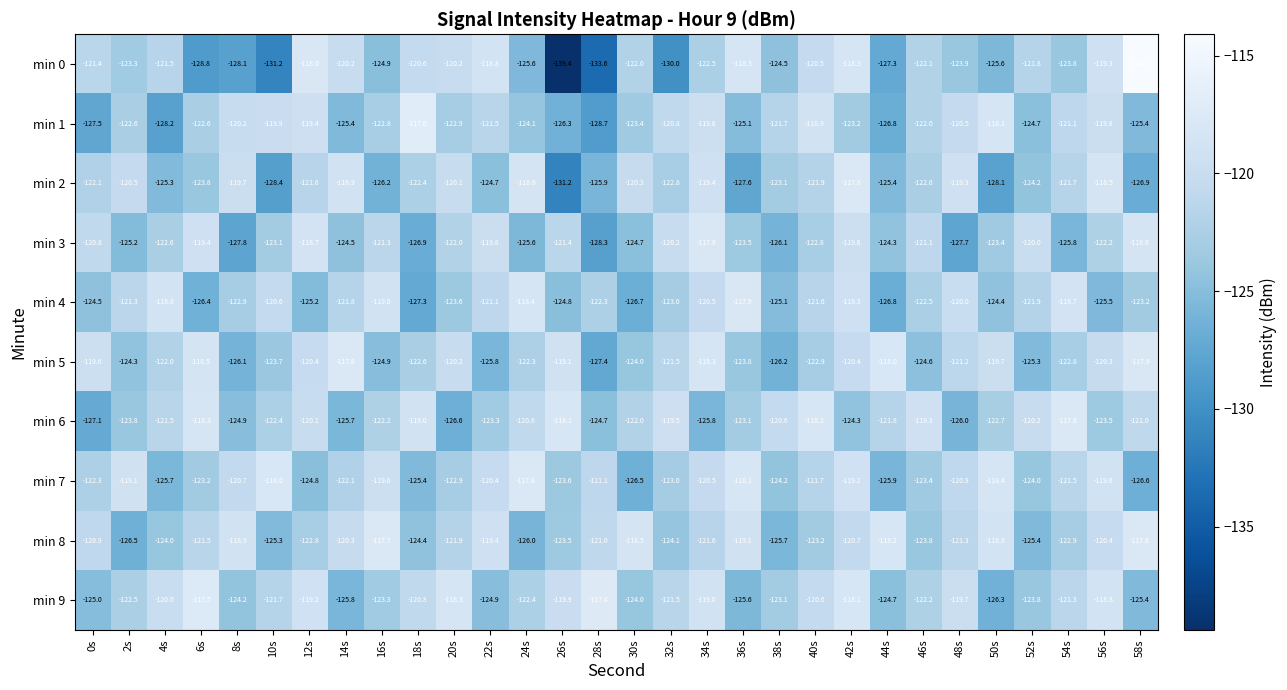

Rank the series at 14s from lowest to highest value.

min 9, min 6, min 1, min 3, min 7, min 4, min 8, min 0, min 2, min 5